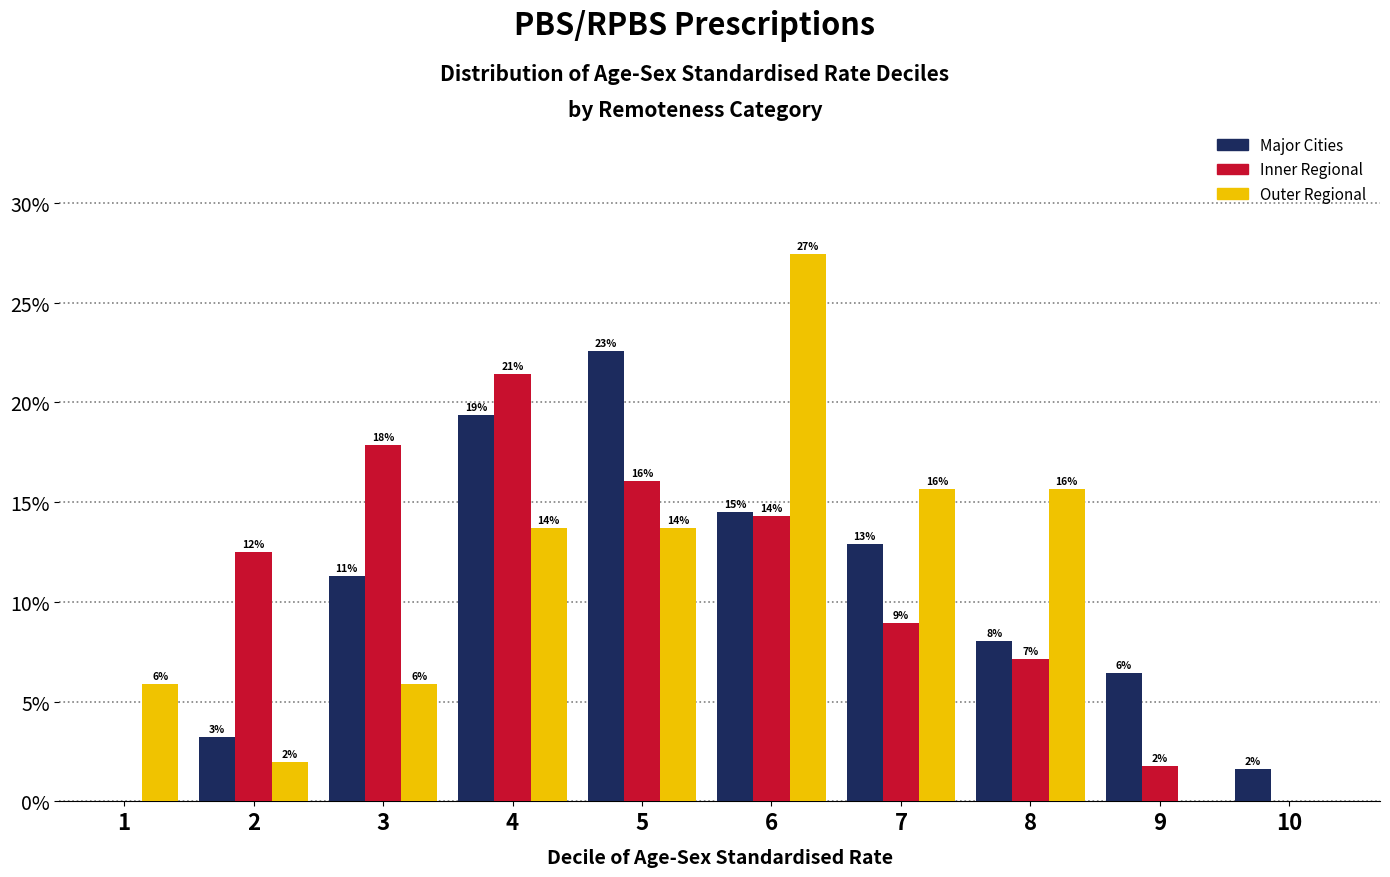

What are all the series names shown in the legend?

Major Cities, Inner Regional, Outer Regional